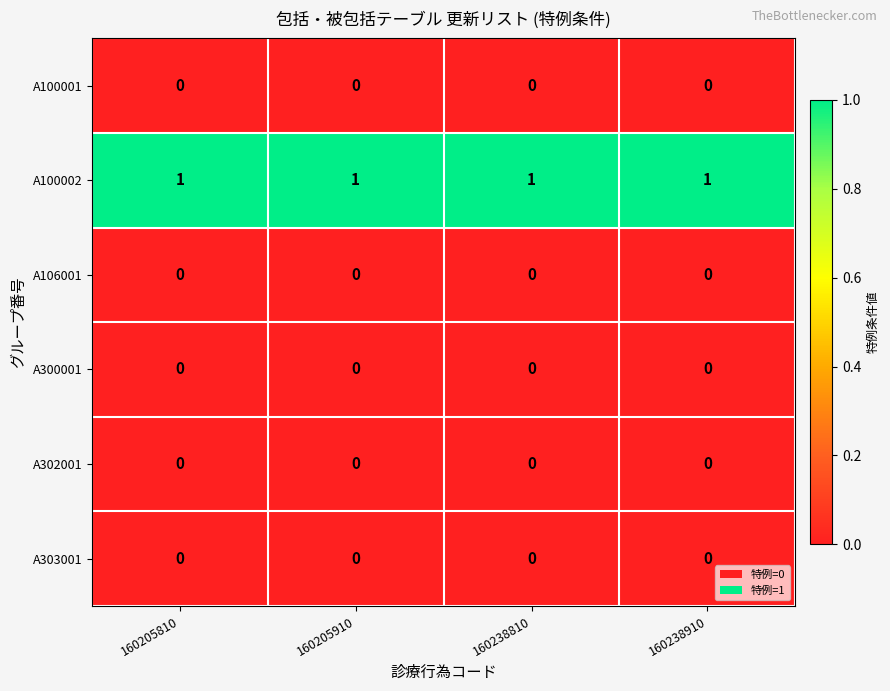

Is the value of A303001 at 160238910 greater than the value of A100002 at 160238910?

No